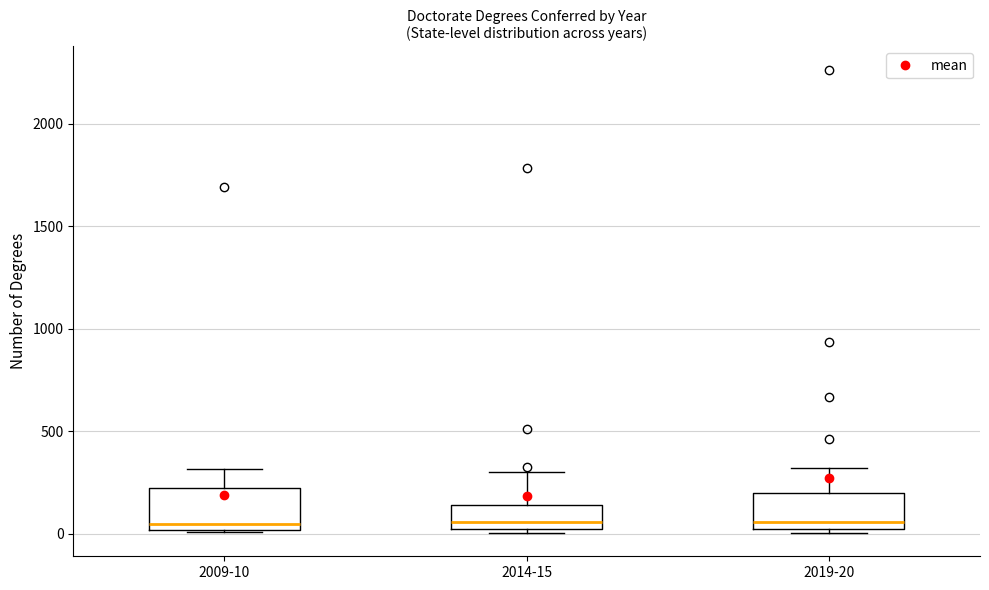

Reading left to right, read every box against the y-axis: the position of its median line, the range the box covers, and the ends of its whiskers. The values are not printed on the chart, so give them approximately, as read against the axis.

2009-10: median 50, box 0 to 200, whiskers 0 to 300
2014-15: median 50, box 0 to 150, whiskers 0 (just below the box's lower edge) to 300
2019-20: median 50, box 0 to 200, whiskers 0 (just below the box's lower edge) to 300